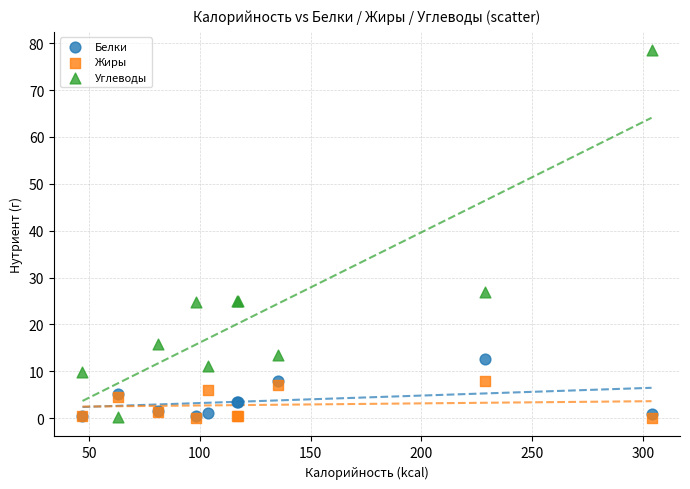

Across all series, what Y value is closest to 39?

26.8